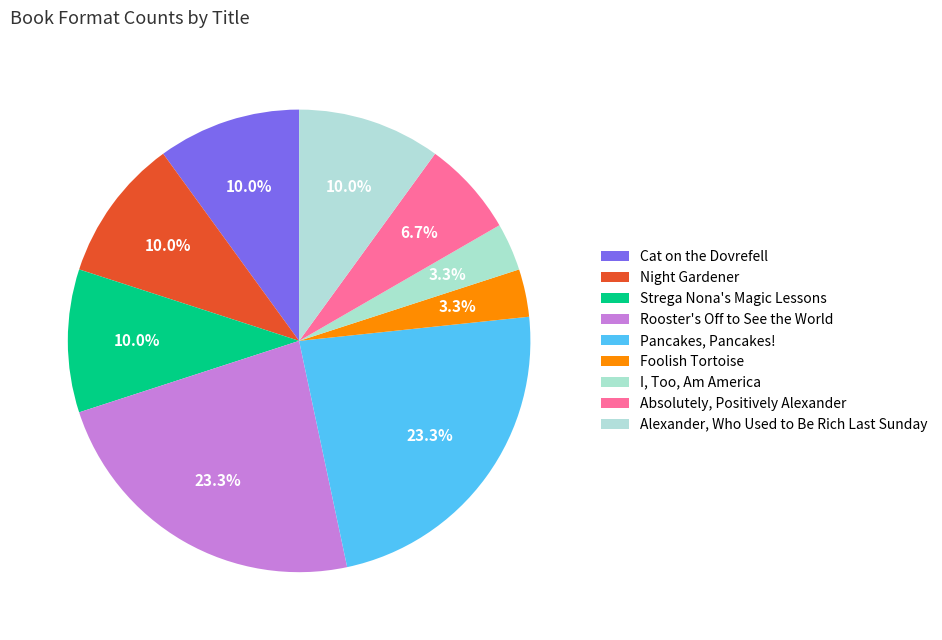

The Pancakes, Pancakes! slice represents 23% of the pie. True or false?

True